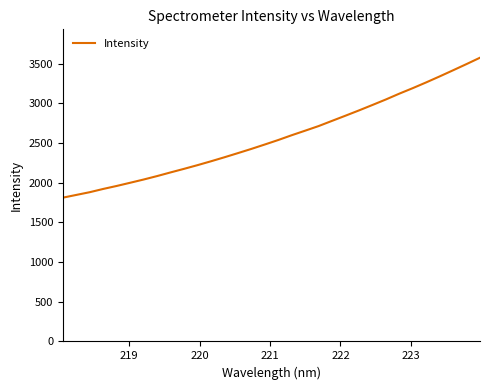

What is the greatest value displayed?

3575.6